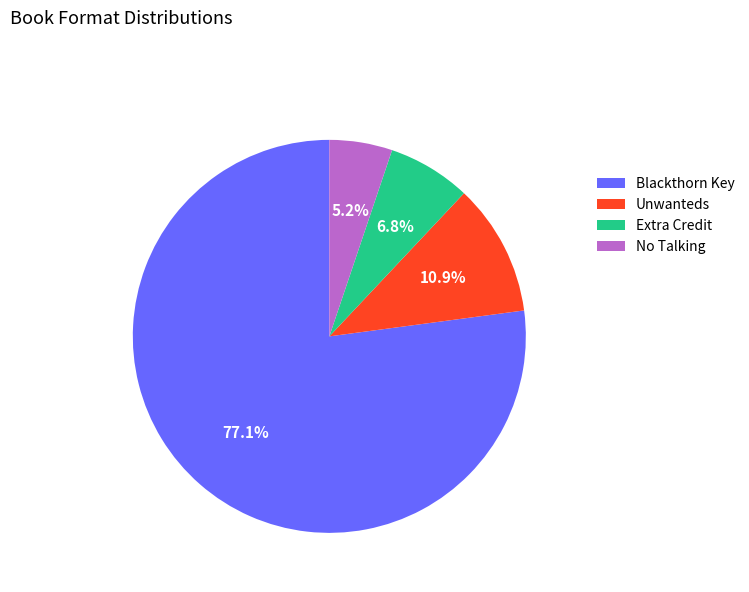

The Unwanteds slice represents 11% of the pie. True or false?

True